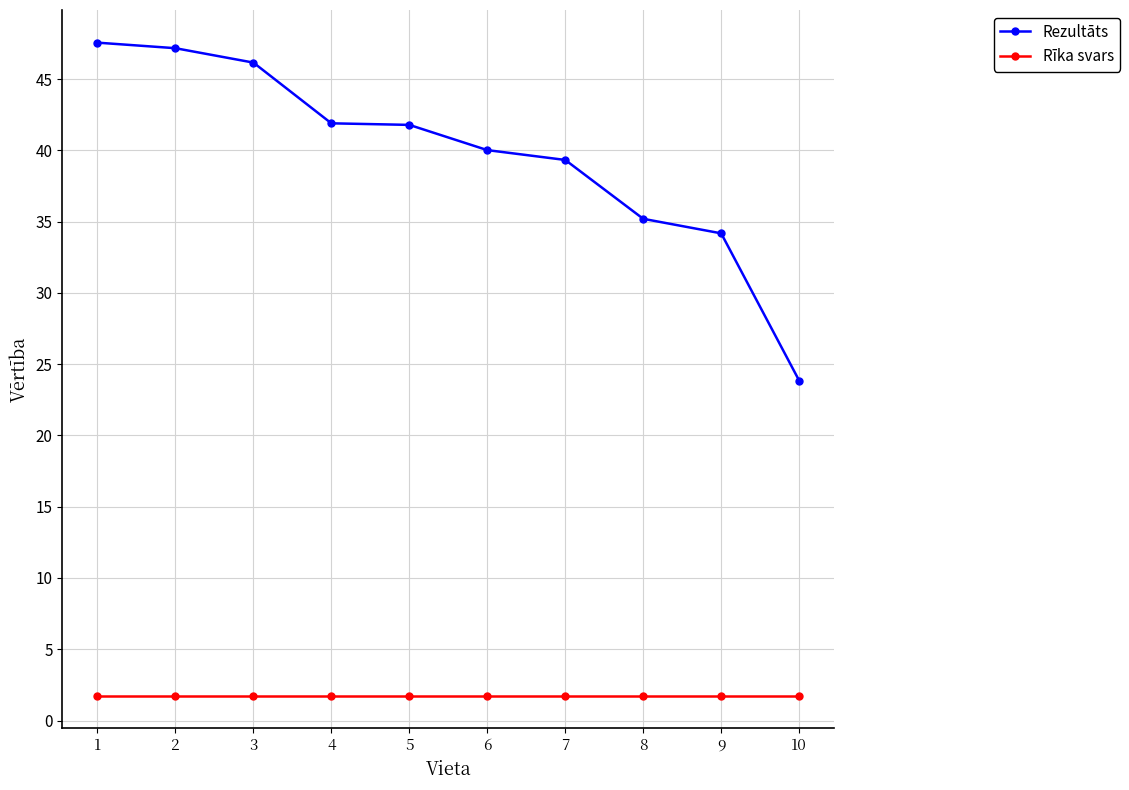

What is the sum of all Rīka svars values?

17.5